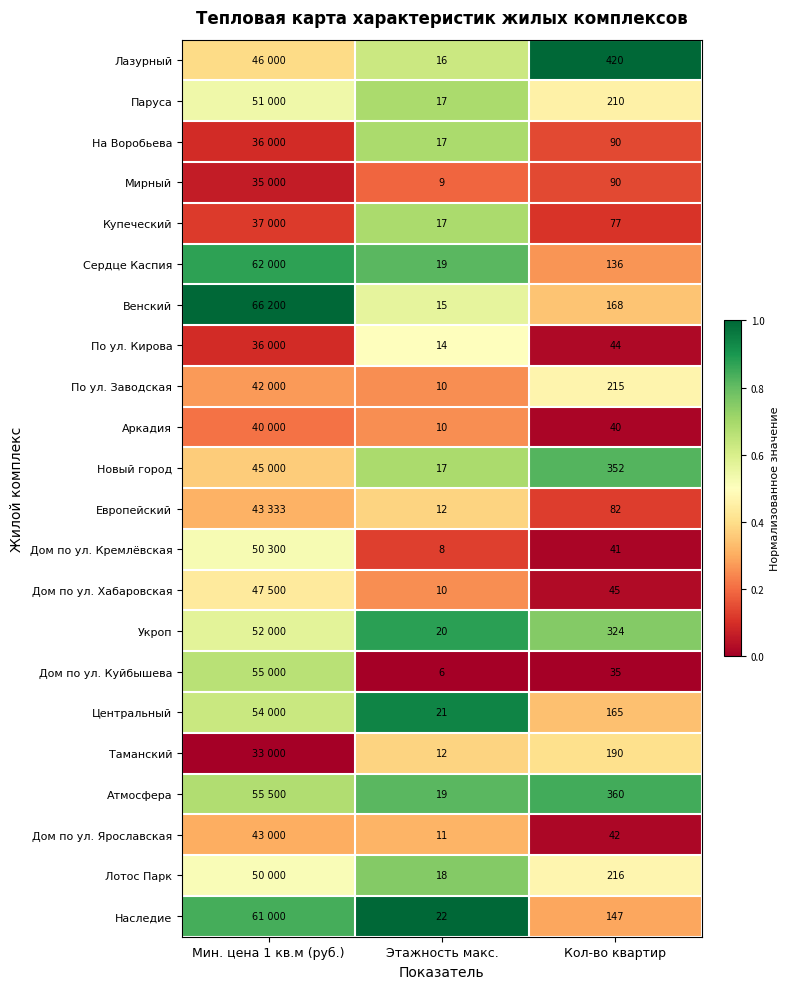

Which series changed the most between Этажность макс. and Кол-во квартир?

Лазурный